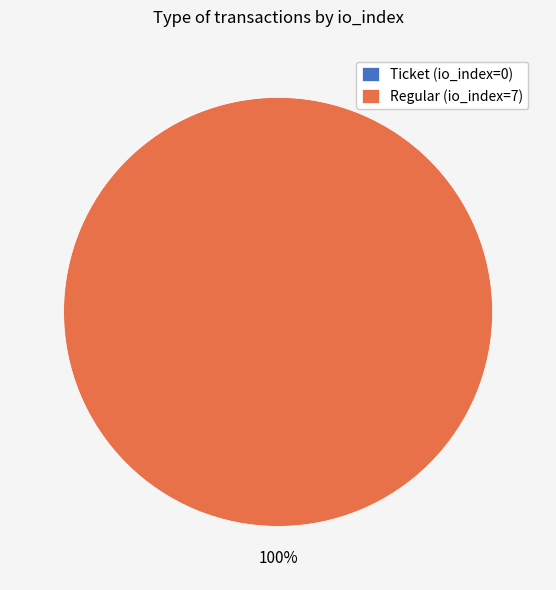

Rank the categories by value from highest to lowest.

Regular (io_index=7), Ticket (io_index=0)